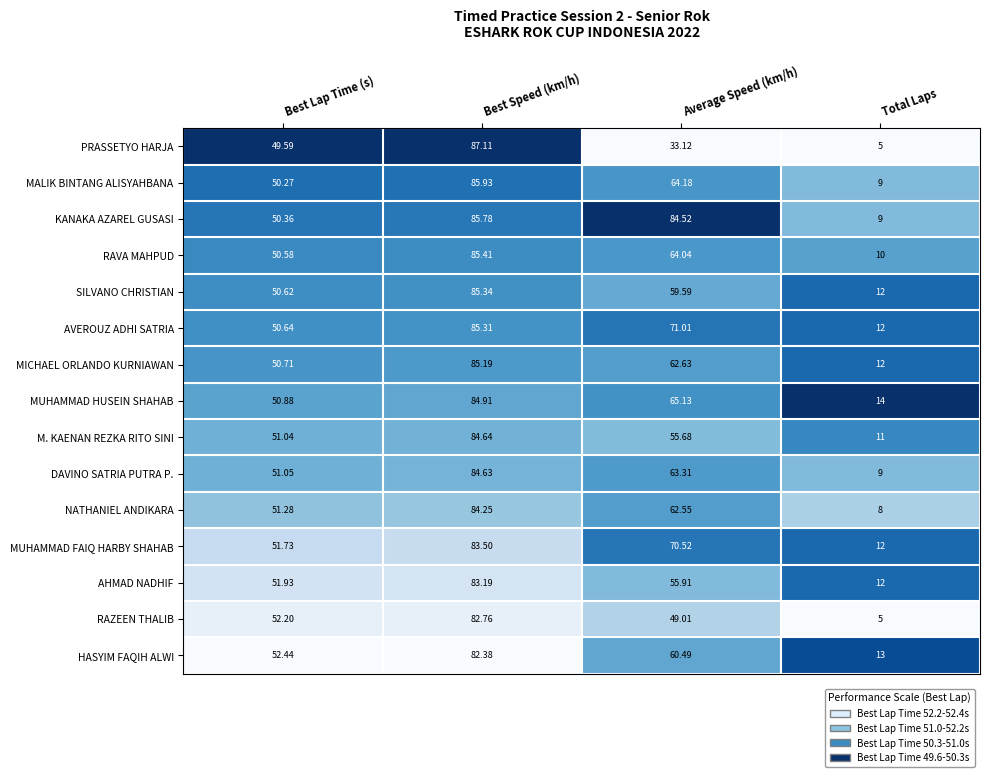

Where is AVEROUZ ADHI SATRIA nearest to the value 48?

Best Lap Time (s)